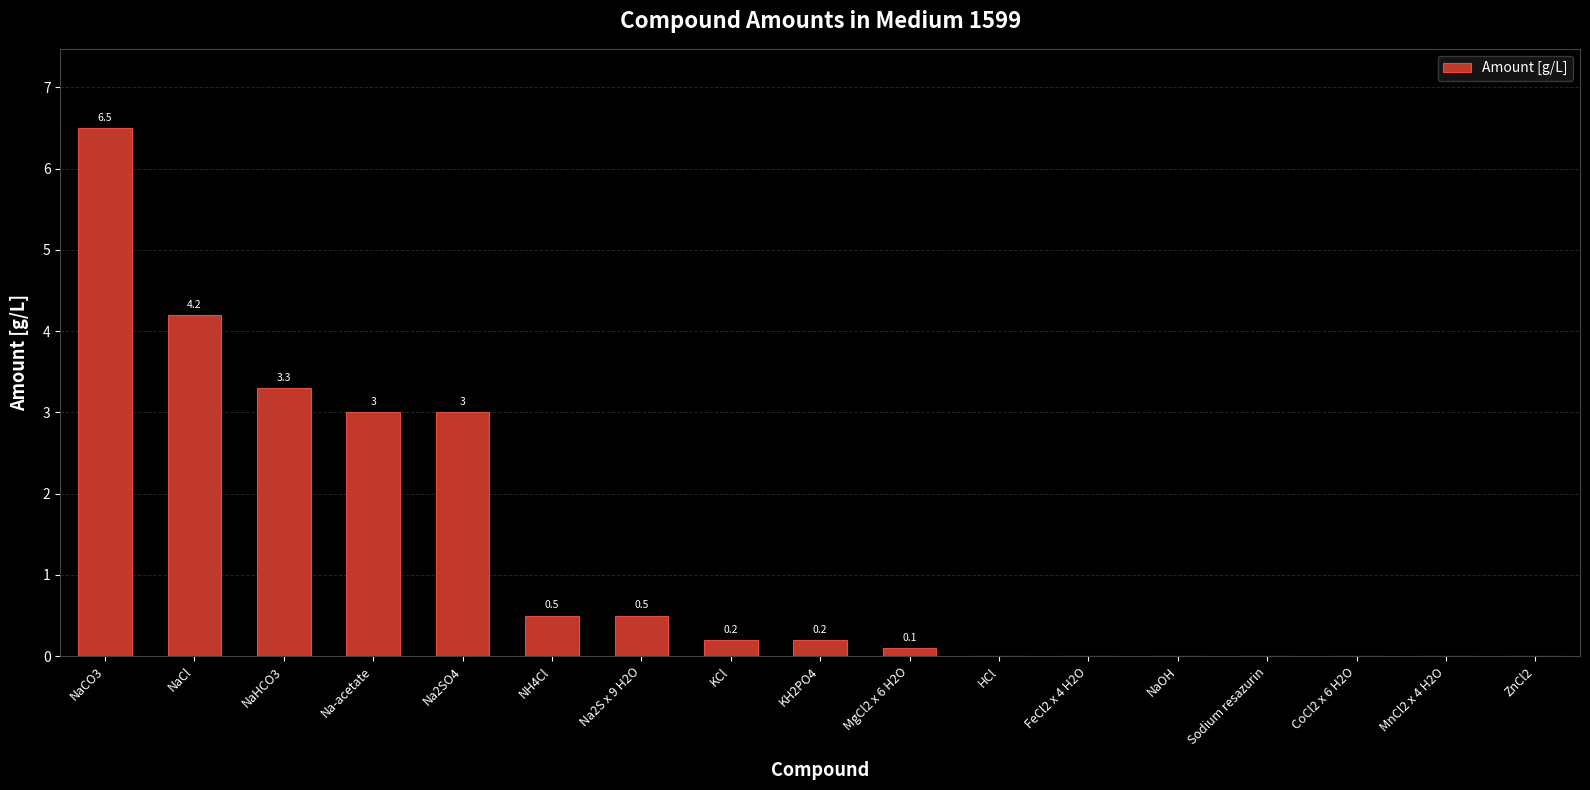

Which has a higher value, Sodium resazurin or NaHCO3?

NaHCO3